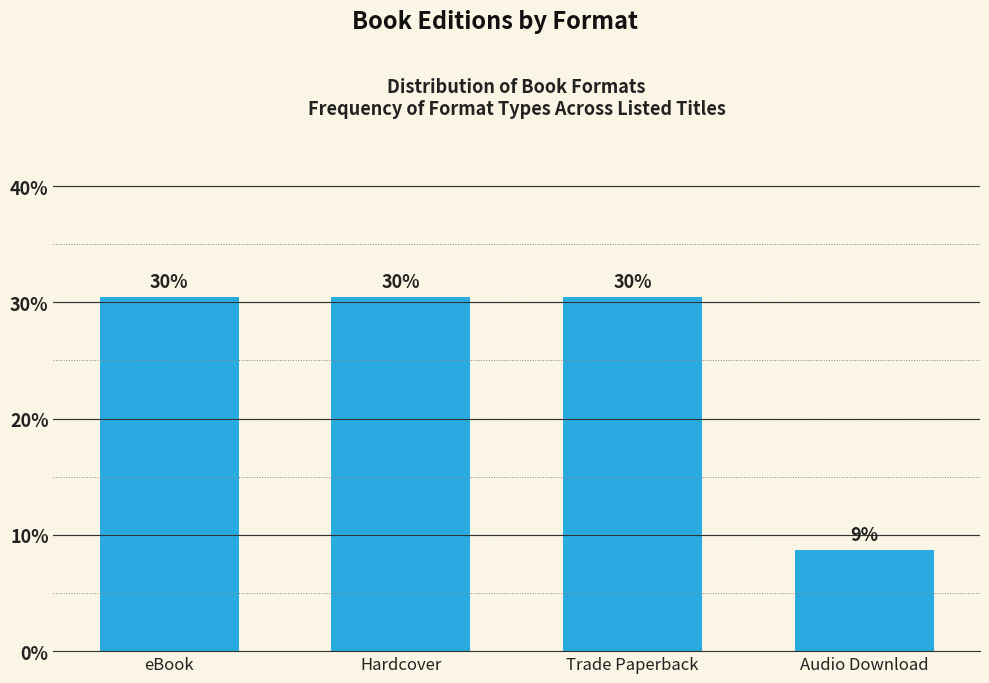

Are the bars horizontal?

No